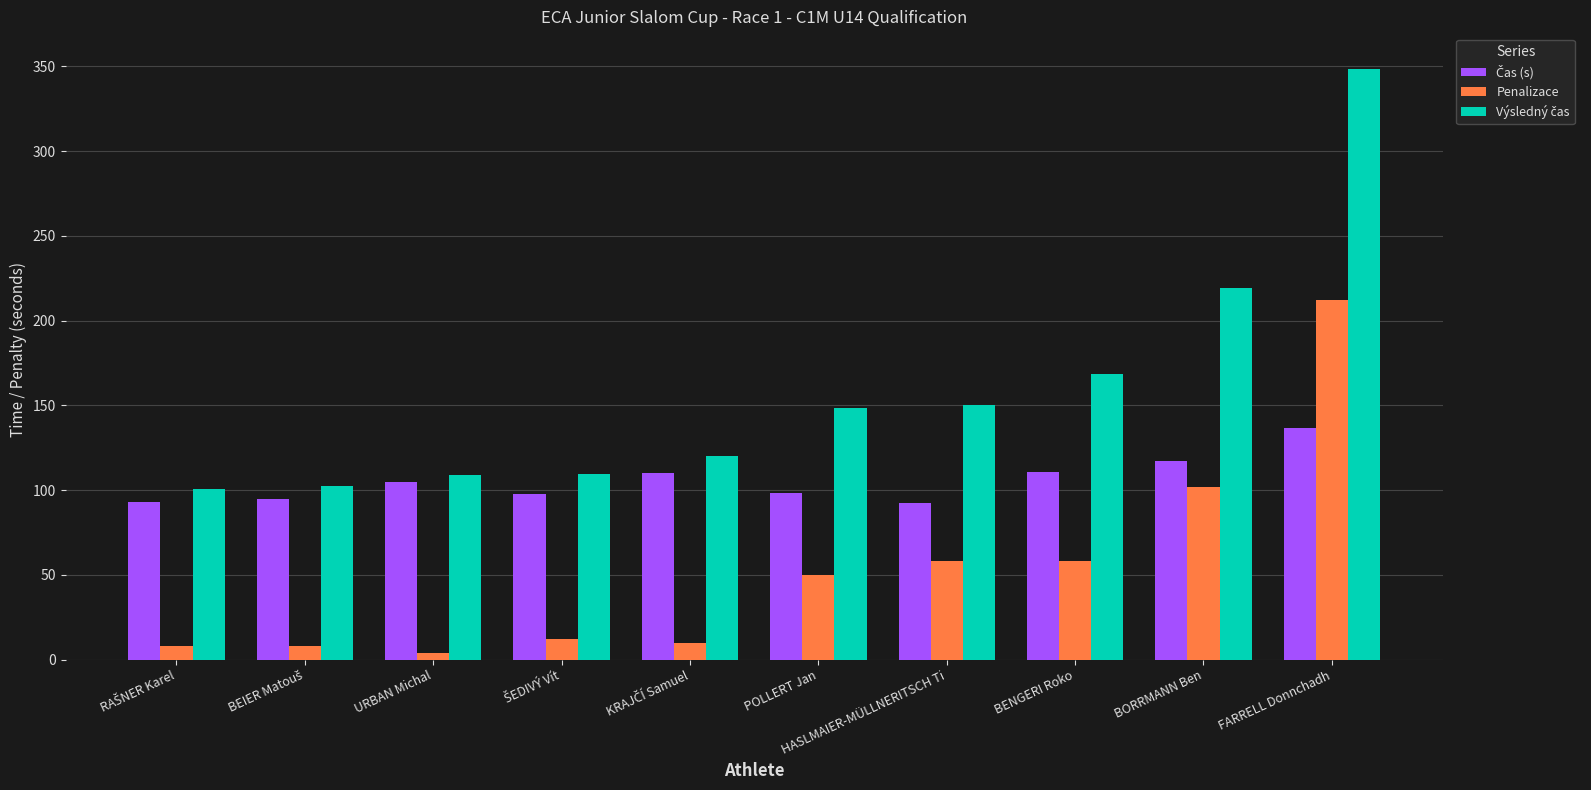

What is the total value across all series at FARRELL Donnchadh?

696.8